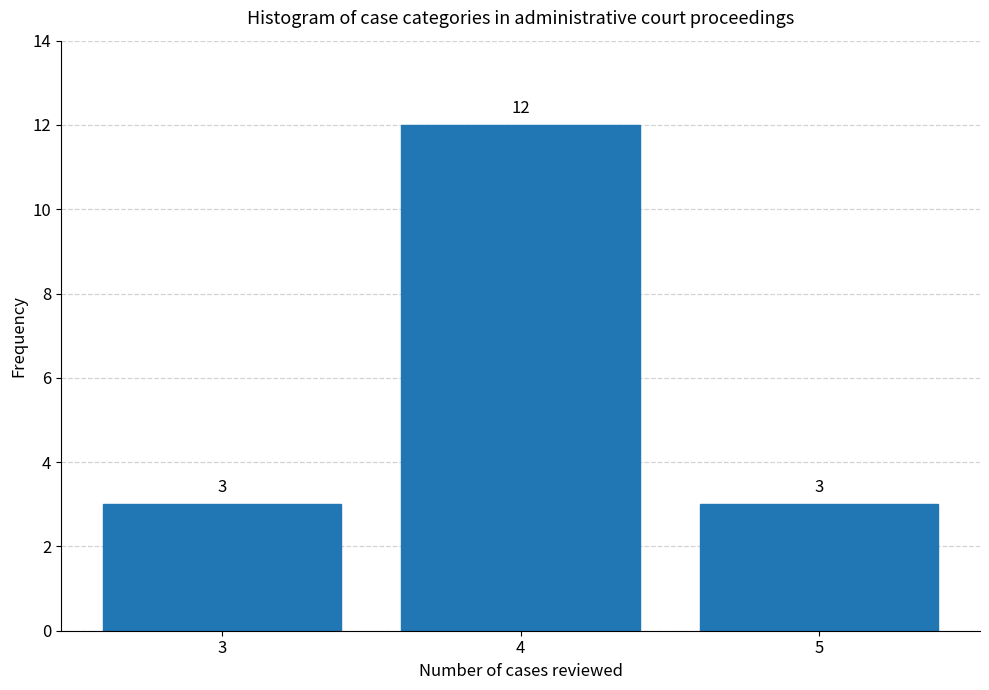

Reading left to right, extract all data points from this chart.

3=3	4=12	5=3